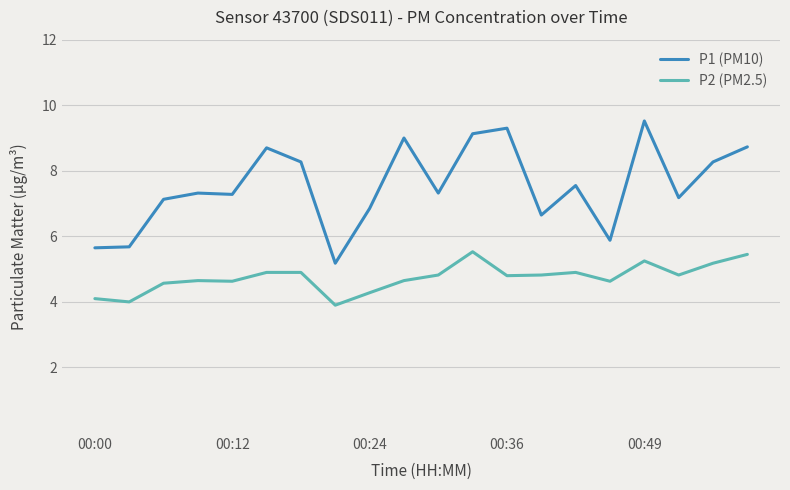

True or false: P2 (PM2.5) and P1 (PM10) intersect in this chart.

False